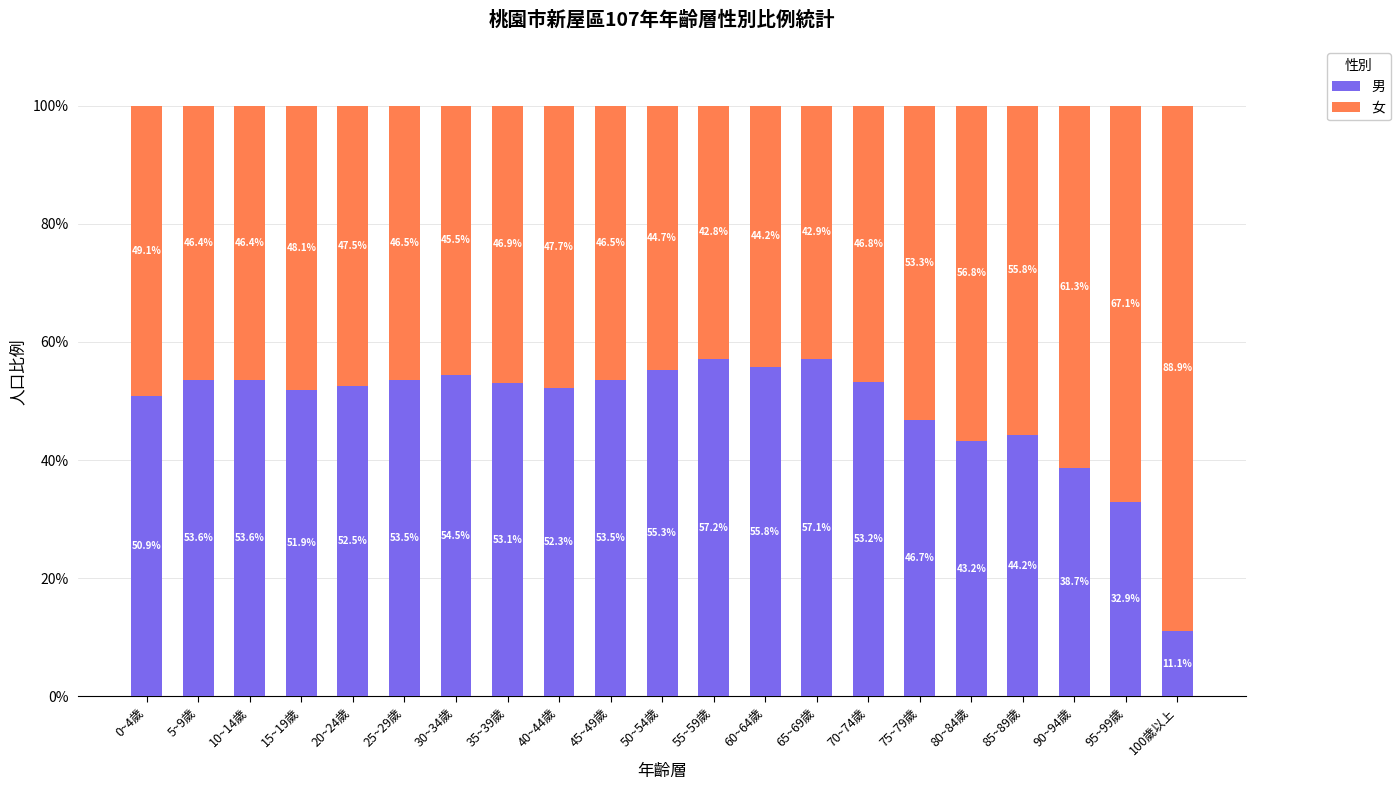

What is the total value across all series at 20~24歲?

100.0